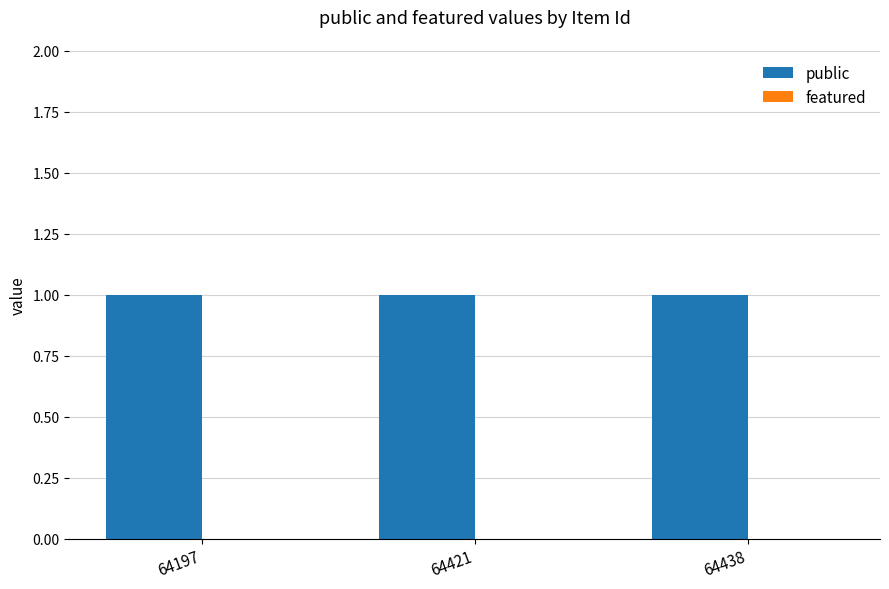

What is the total value across all series at 64197?

1